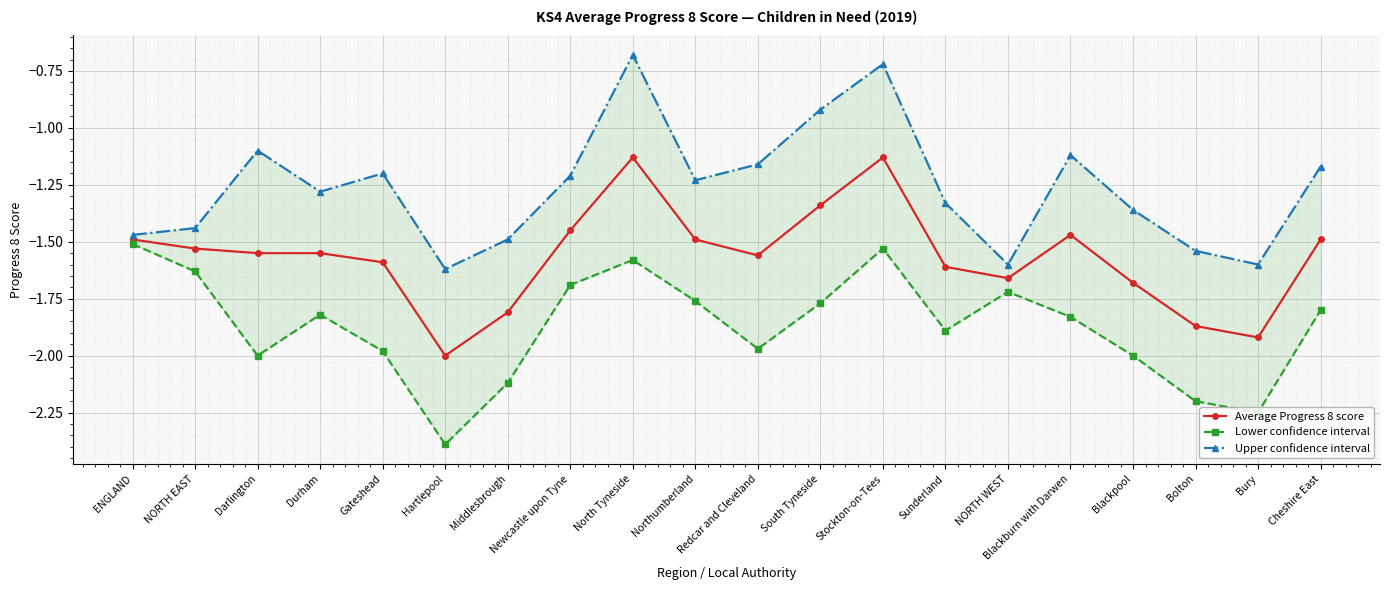

What position from the left is South Tyneside?

12